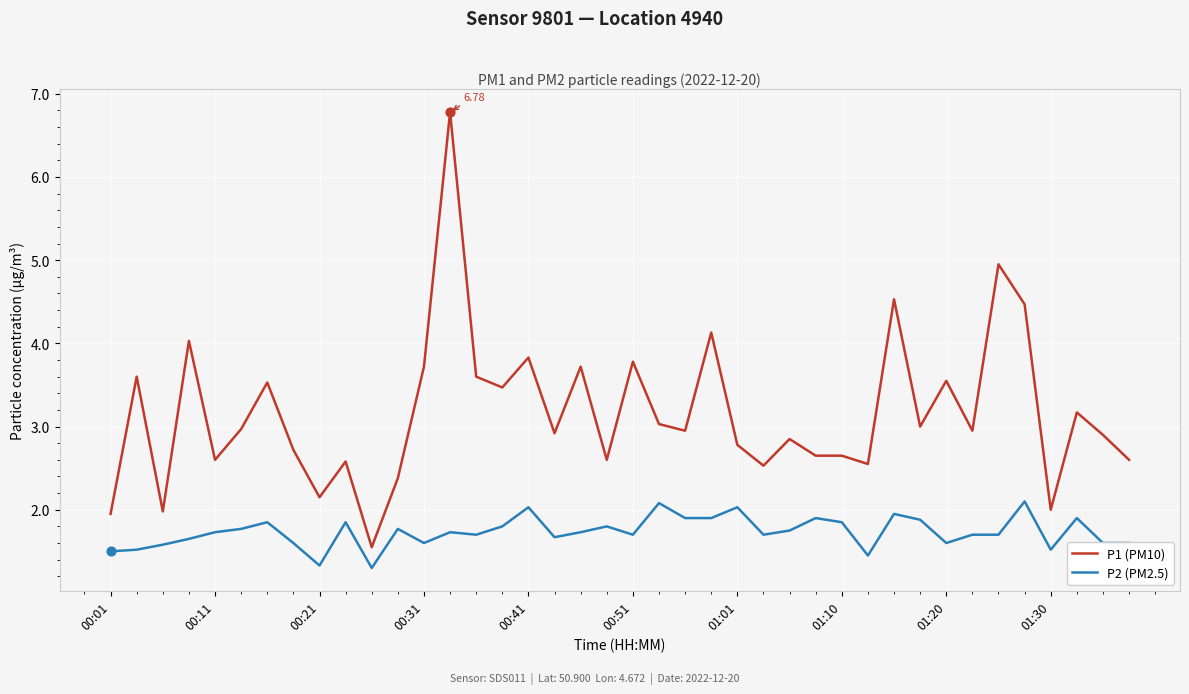

Which series has the largest range (max minus min)?

P1 (PM10)